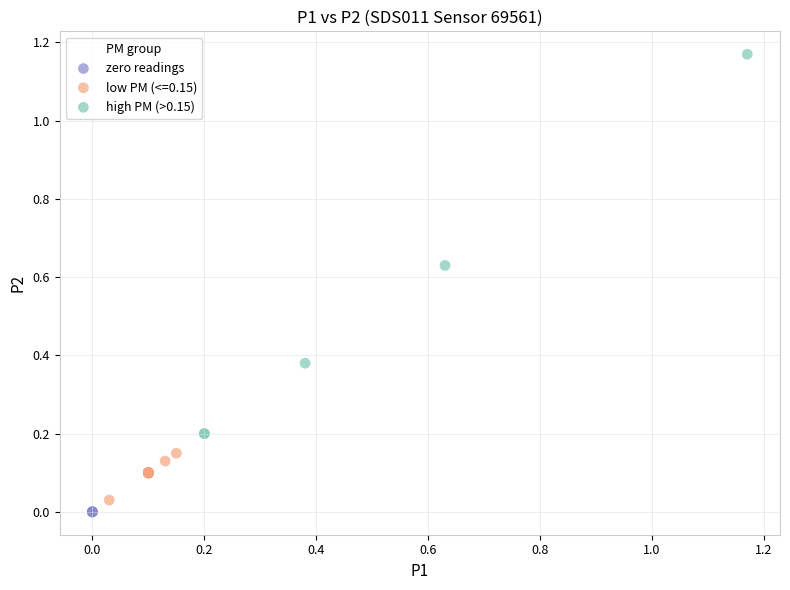

Which series contains the highest Y value?

high PM (>0.15)